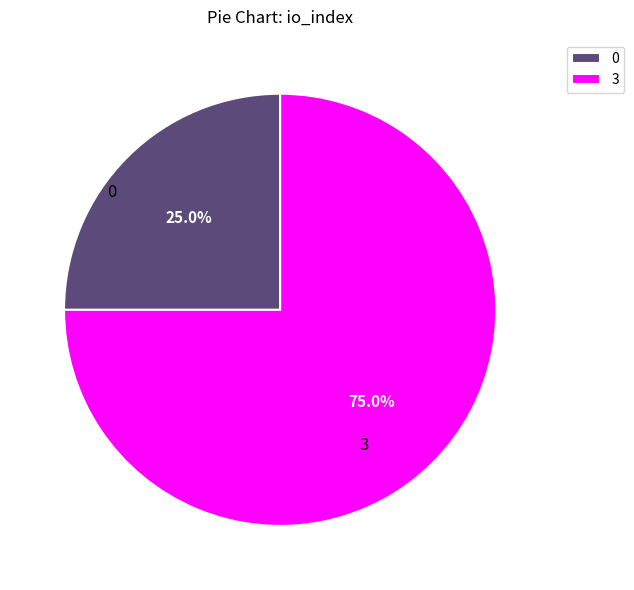

What is the total percentage of 3 and 0?

100.0%